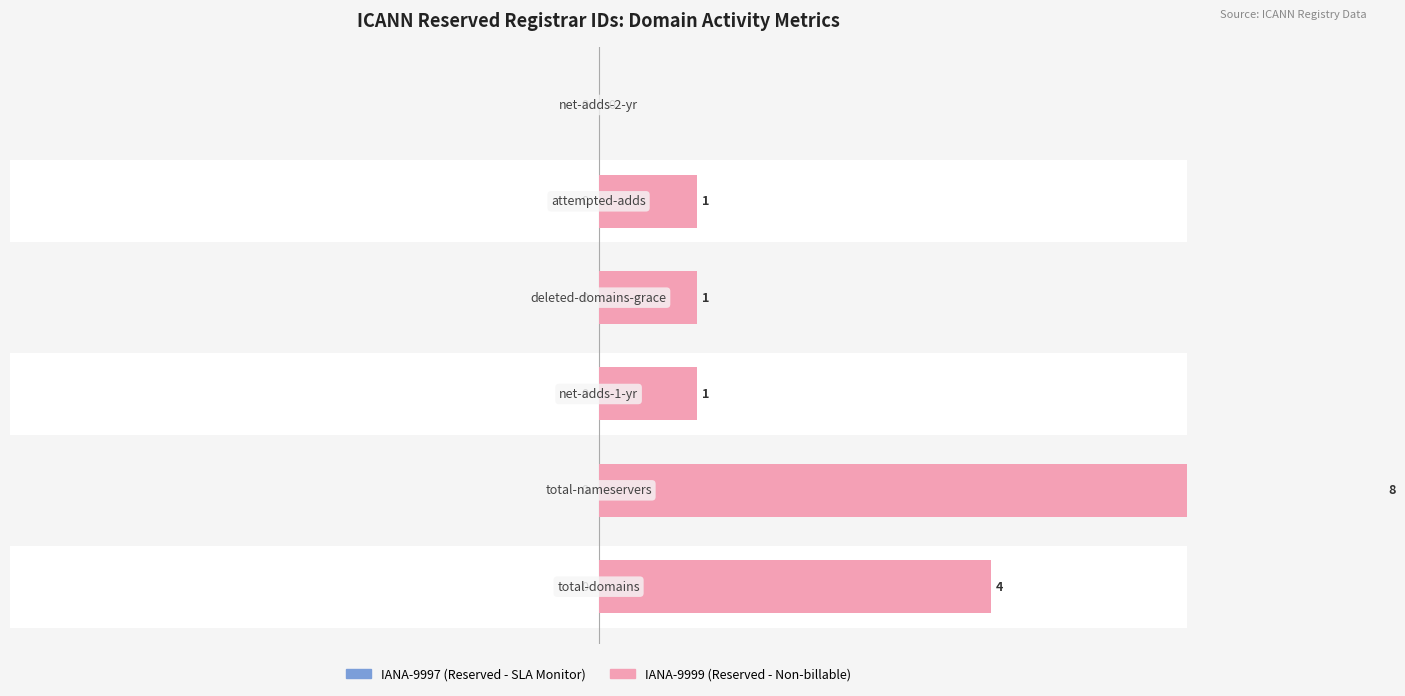

What is the greatest value displayed?

8.0